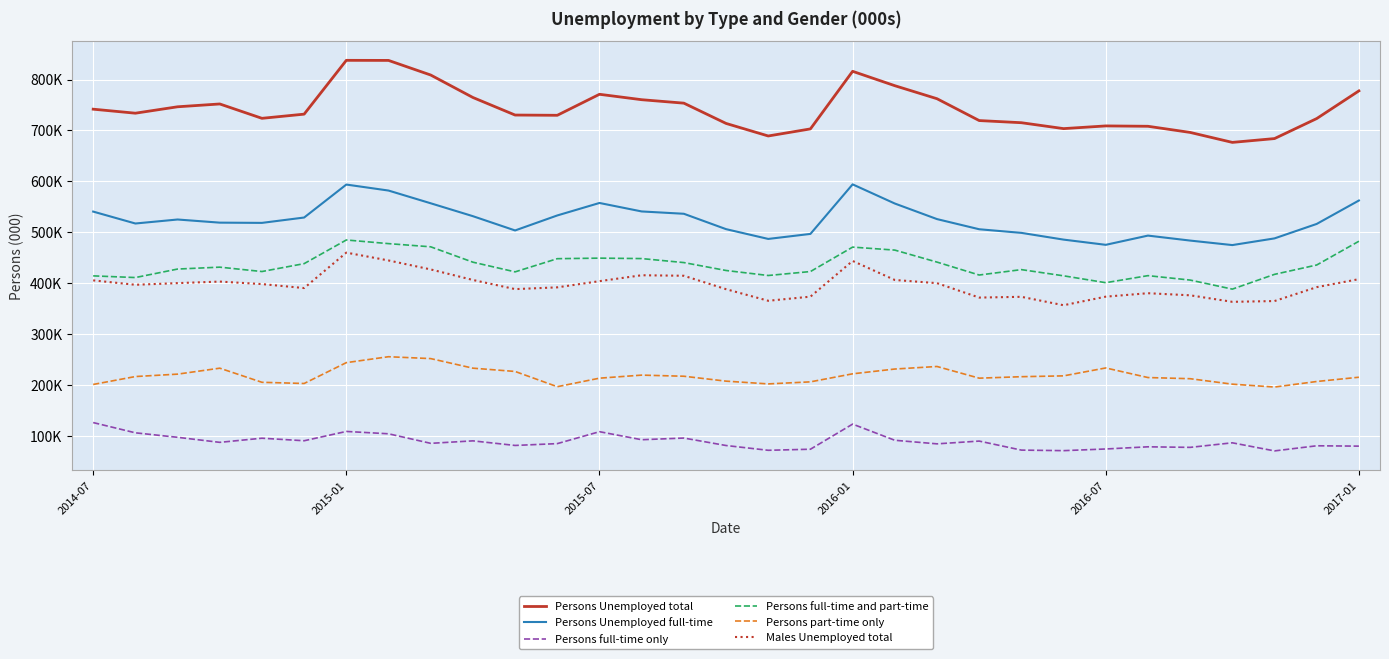

What is the greatest value displayed?

837.6